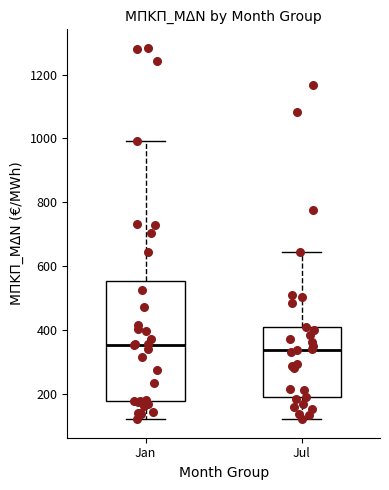

Reading left to right, transcribe this box plot: for each box, give where its median line is, the range the box spans, and where its two whiskers end, as read against the y-axis. The values are not printed on the chart, so give them approximately, as read against the axis.

Jan: median 360, box 180 to 560, whiskers 120 to 1000
Jul: median 340, box 200 to 420, whiskers 120 to 640